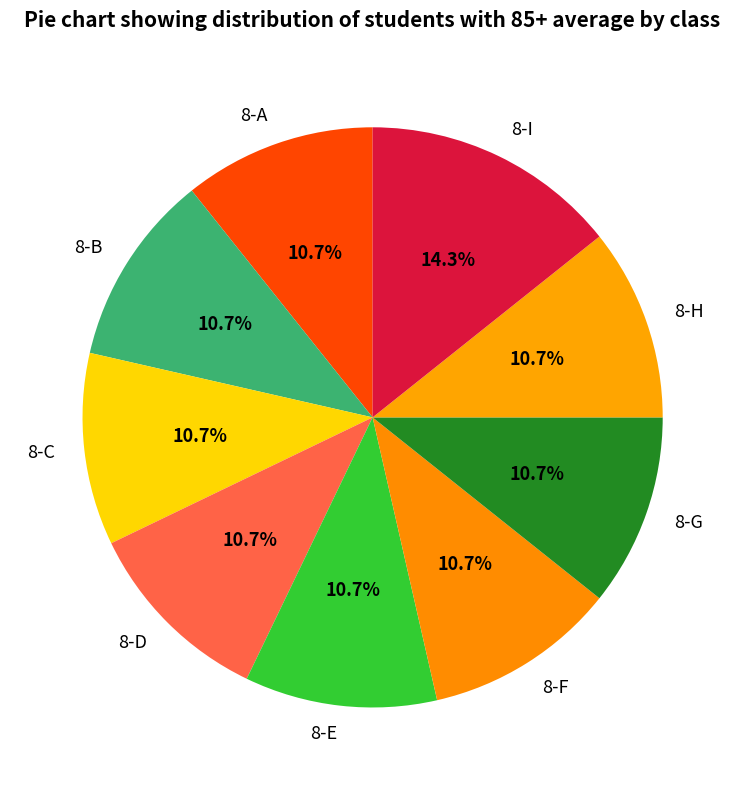

What is the largest slice in the pie chart?

8-I